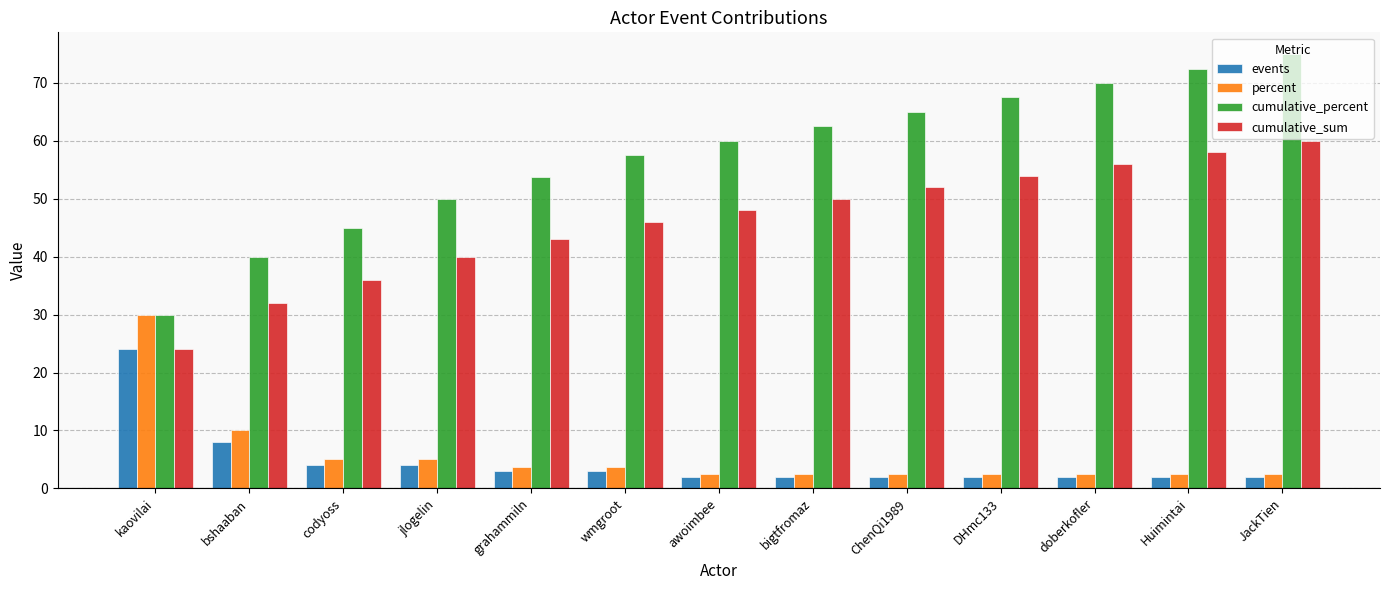

What position from the left is awoimbee?

7